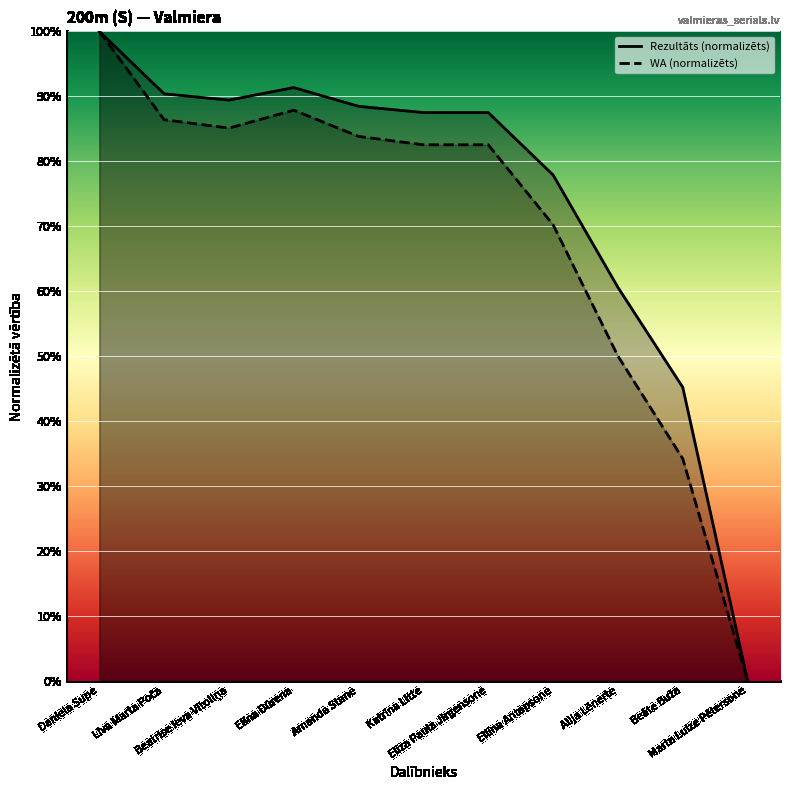

Rank the series by their average value, from highest to lowest.

Rezultāts (normalizēts), WA (normalizēts)